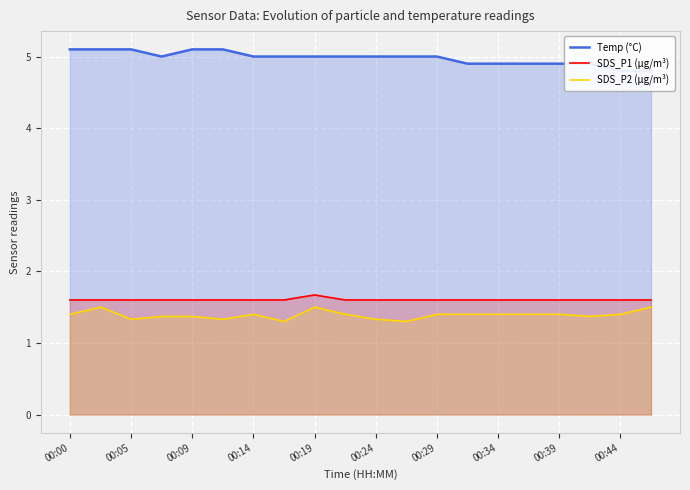

True or false: SDS_P2 (µg/m³) and Temp (°C) cross at least once.

False